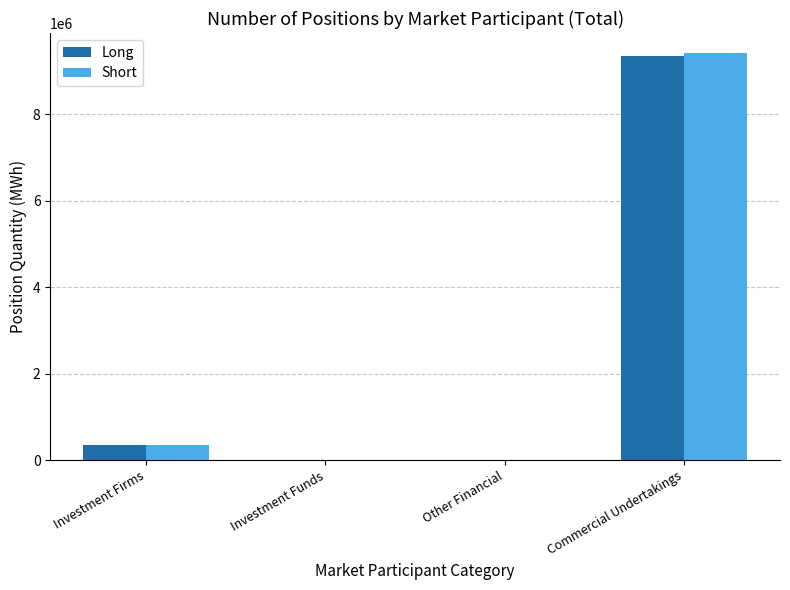

What is the maximum value for Short?

9406575